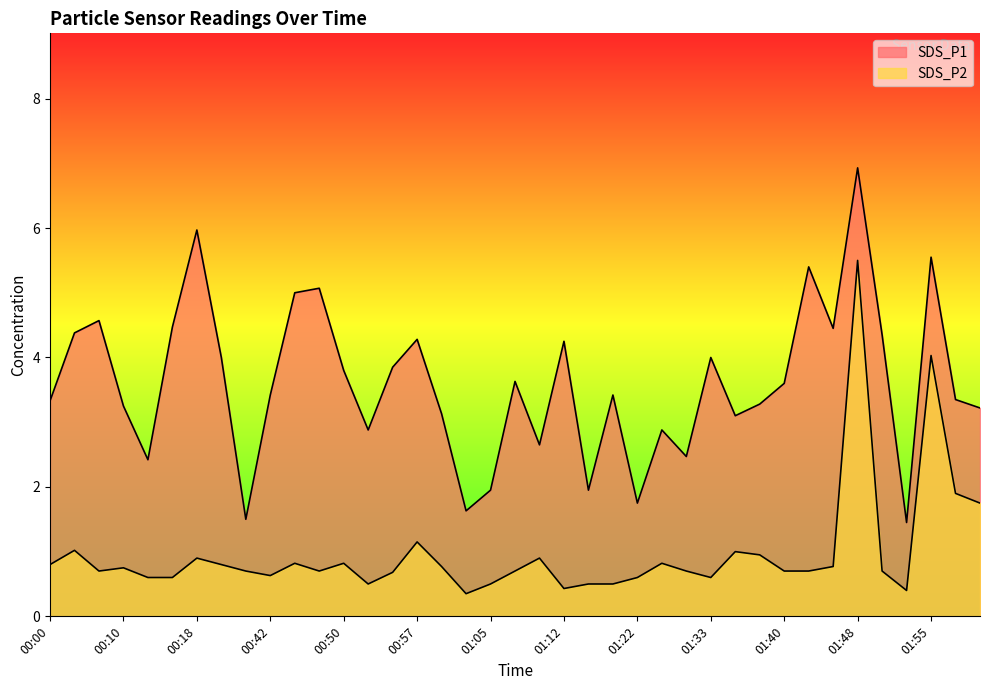

Reading left to right, extract all data points from this chart.

SDS_P1: 3.3	4.4	4.6	3.2	2.4	4.5	6.0	4.0	1.5	3.4	5.0	5.1	3.8	2.9	3.9	4.3	3.1	1.6	1.9	3.6	2.6	4.2	1.9	3.4	1.8	2.9	2.5	4.0	3.1	3.3	3.6	5.4	4.5	6.9	4.3	1.4	5.5	3.4	3.2
SDS_P2: 0.8	1.0	0.7	0.8	0.6	0.6	0.9	0.8	0.7	0.6	0.8	0.7	0.8	0.5	0.7	1.1	0.8	0.3	0.5	0.7	0.9	0.4	0.5	0.5	0.6	0.8	0.7	0.6	1.0	0.9	0.7	0.7	0.8	5.5	0.7	0.4	4.0	1.9	1.8